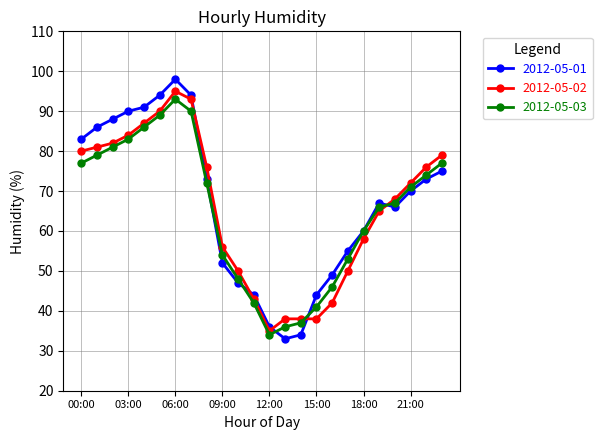

What is the value of the 2012-05-01 point at the 8th from the left?

94